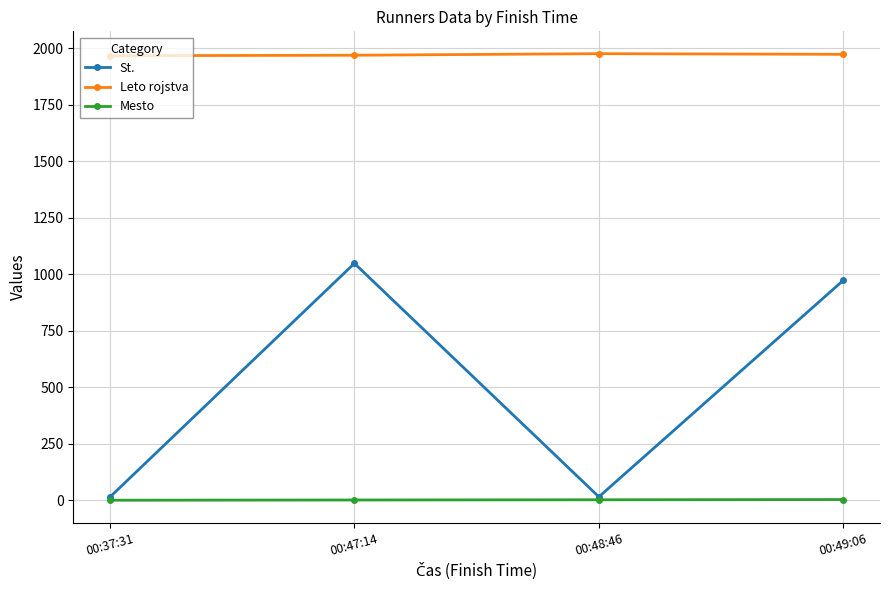

At which label does St. first exceed 974?

00:47:14